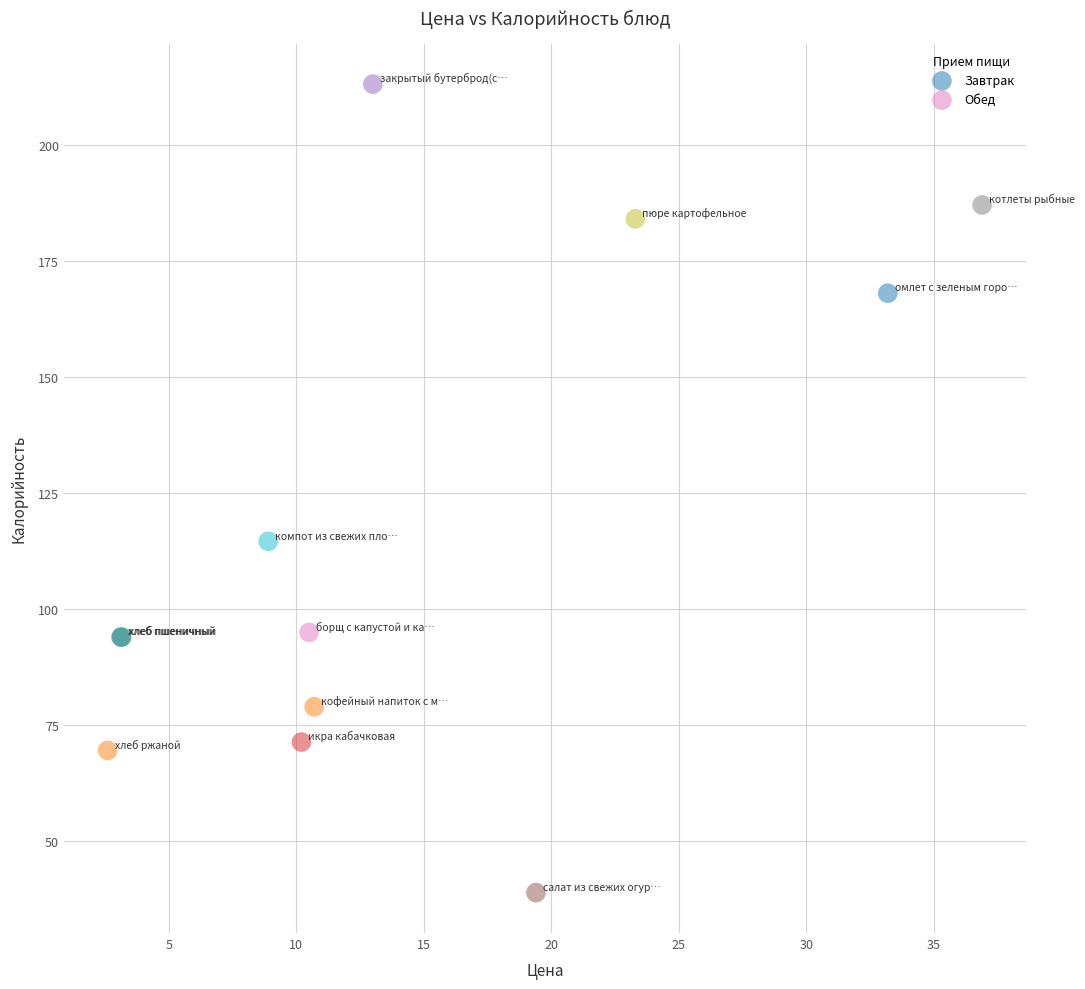

Which series contains the highest Y value?

Завтрак